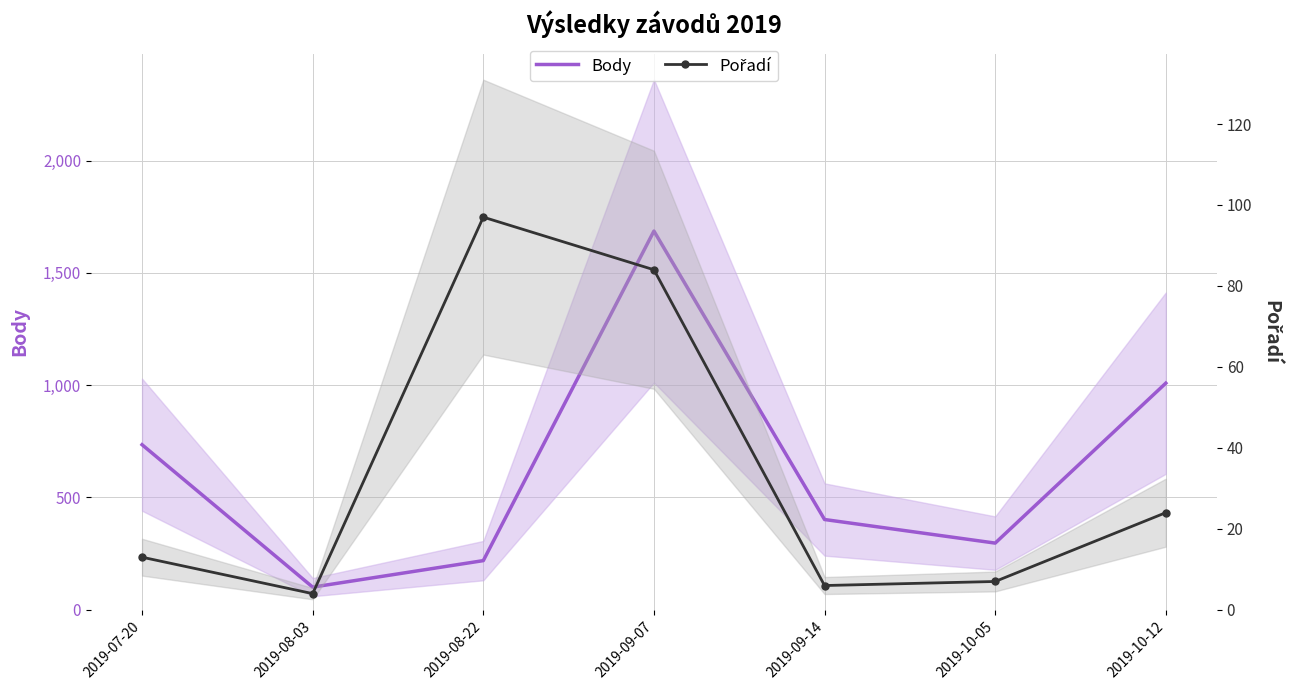

What is the total value across all series at 2019-07-20?

748